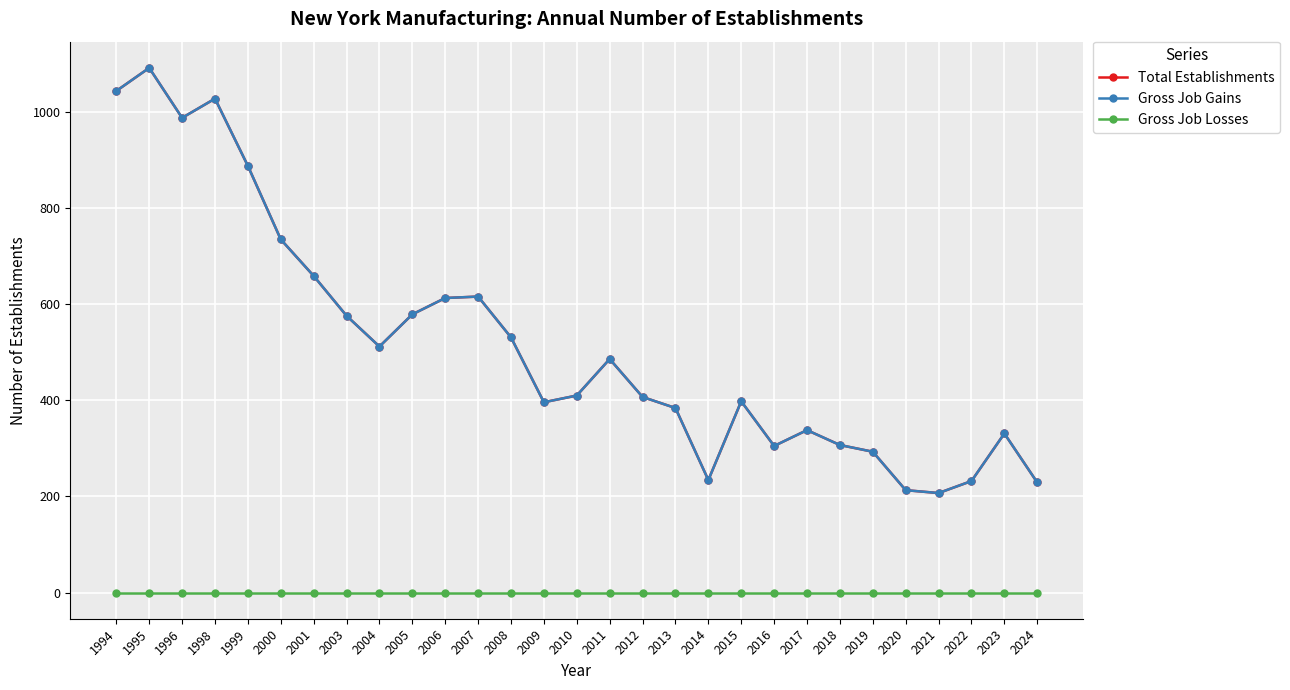

True or false: Gross Job Gains and Total Establishments intersect in this chart.

False